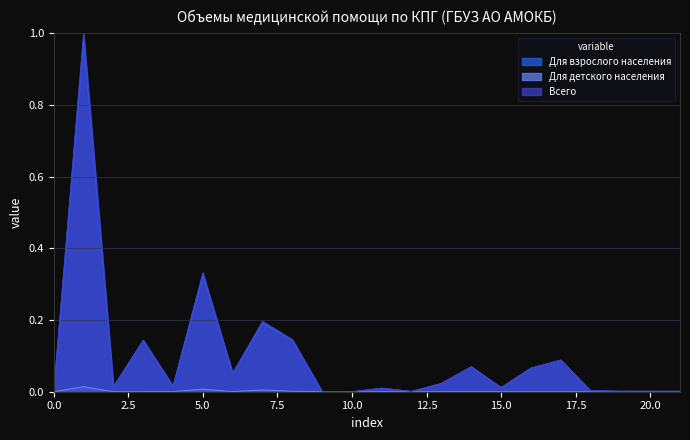

Which series has the largest range (max minus min)?

Всего